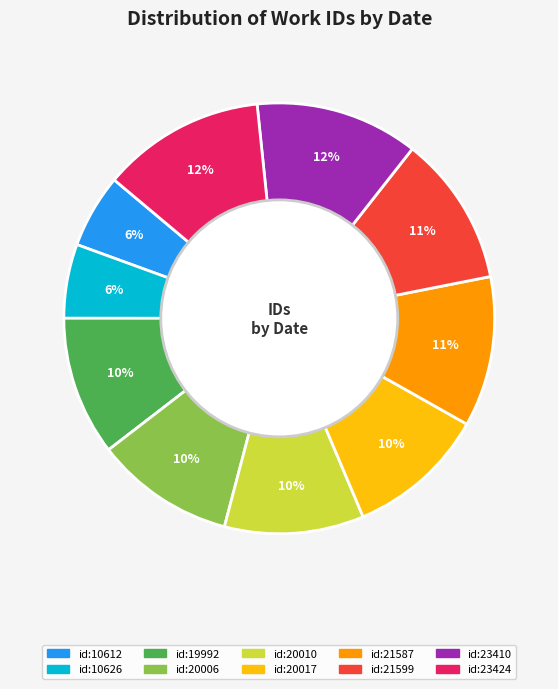

To the nearest percent, what is the average slice percentage?

10%